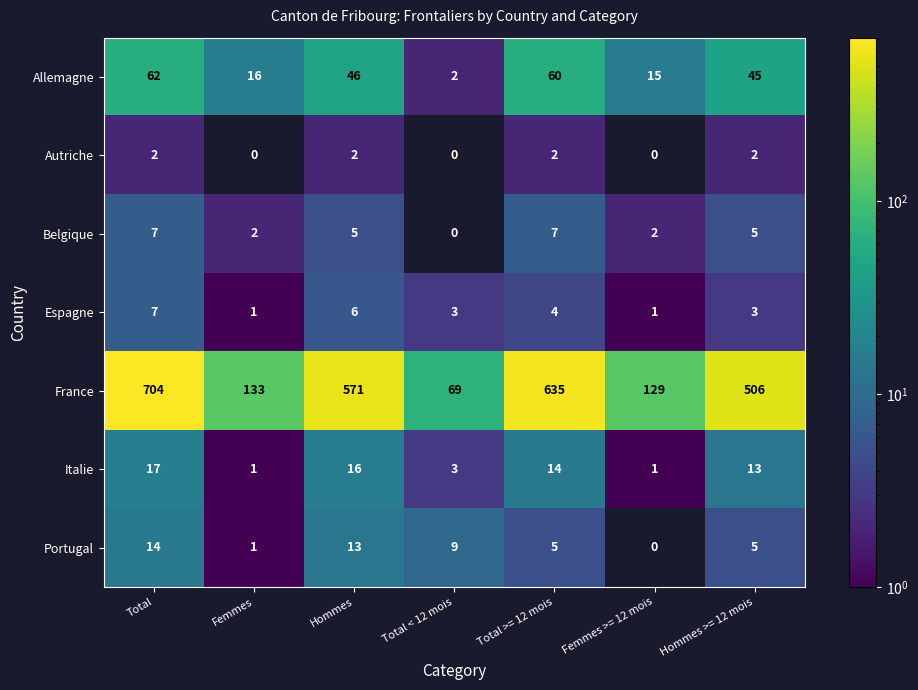

Where is France nearest to the value 386?

Hommes >= 12 mois